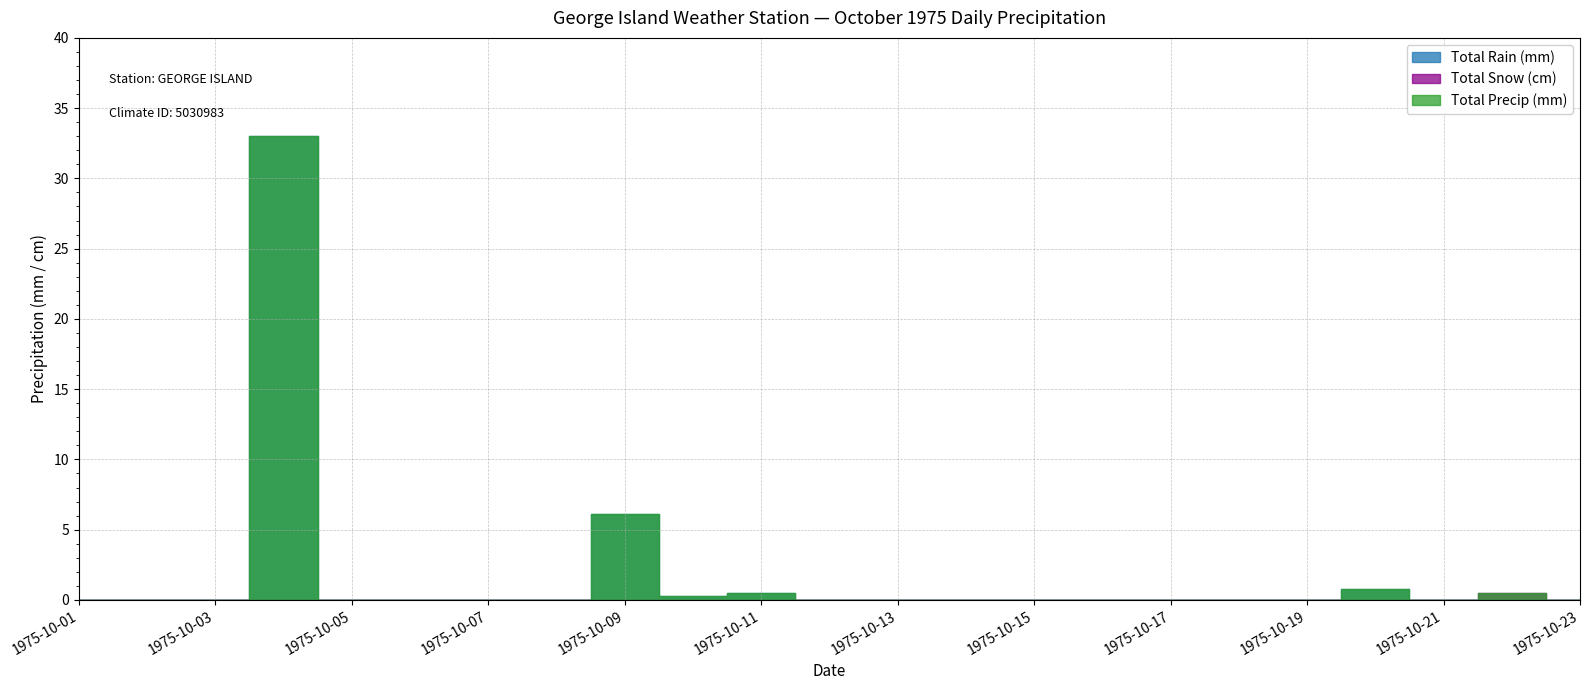

How many distinct data groups are displayed?

3